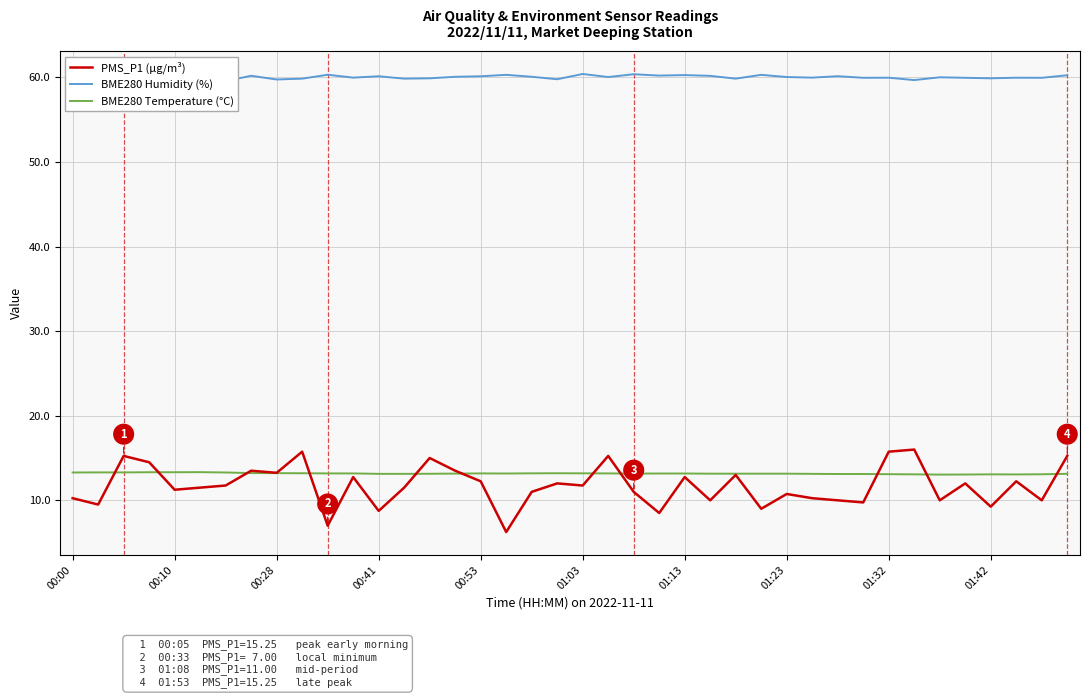

True or false: BME280 Temperature (°C) and BME280 Humidity (%) intersect in this chart.

False